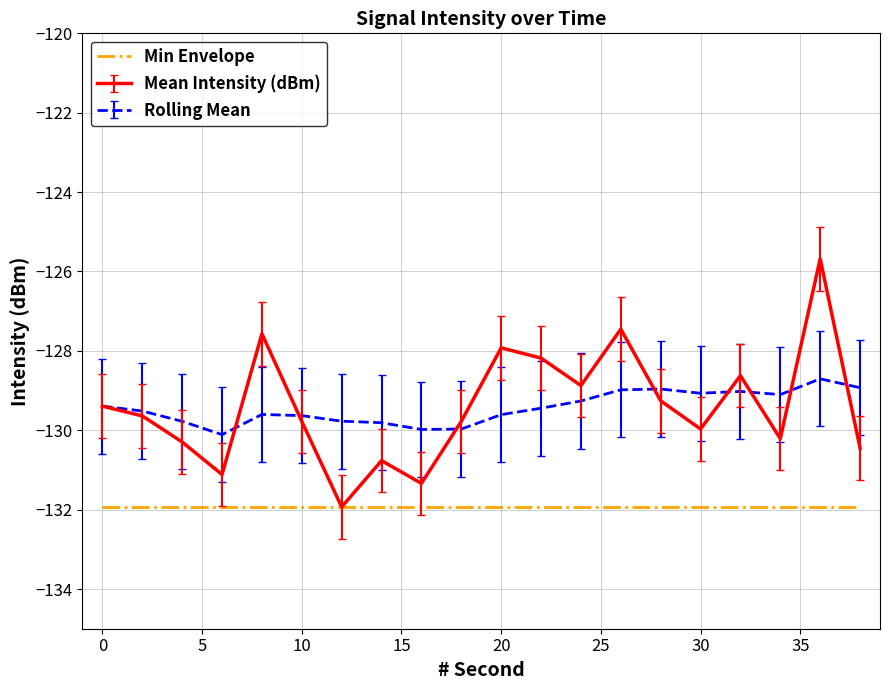

What is the minimum value shown in the chart?

-131.9